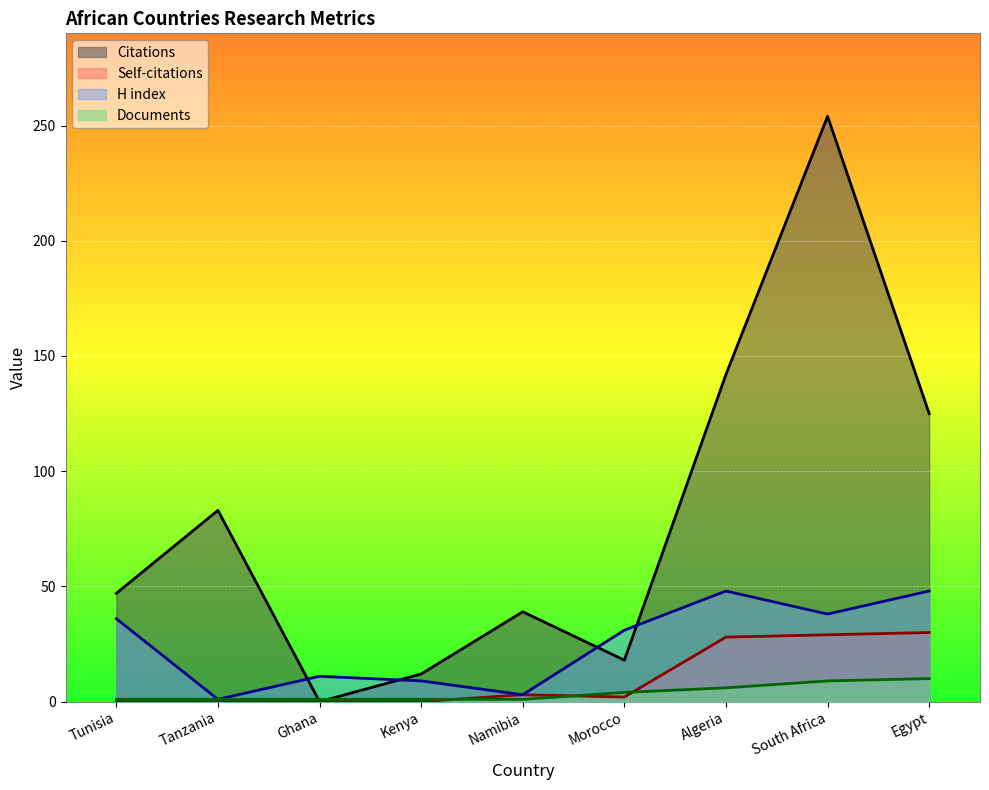

What is the label of the 9th point from the left?

Egypt